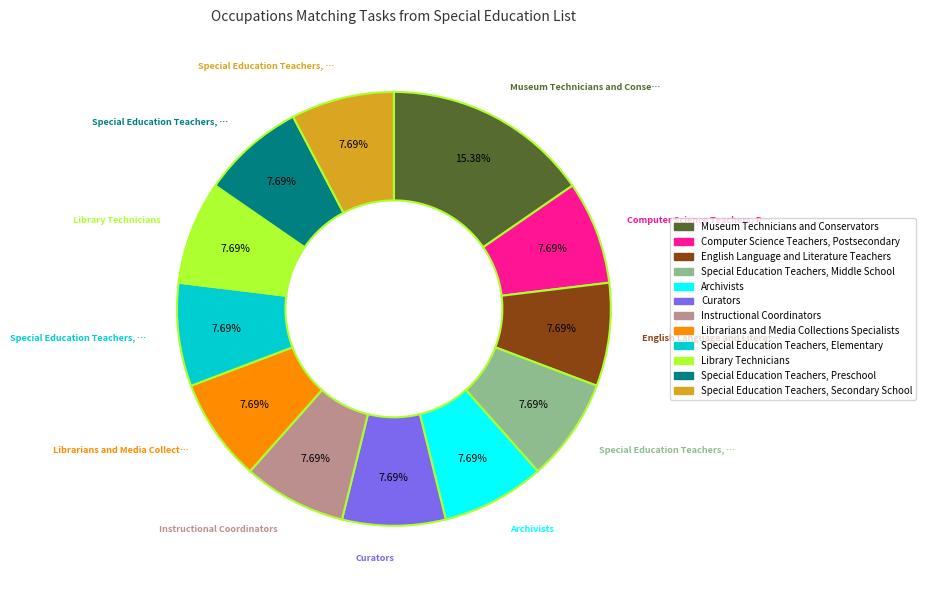

What percentage is the Special Education Teachers, Middle School slice, to the nearest percent?

8%